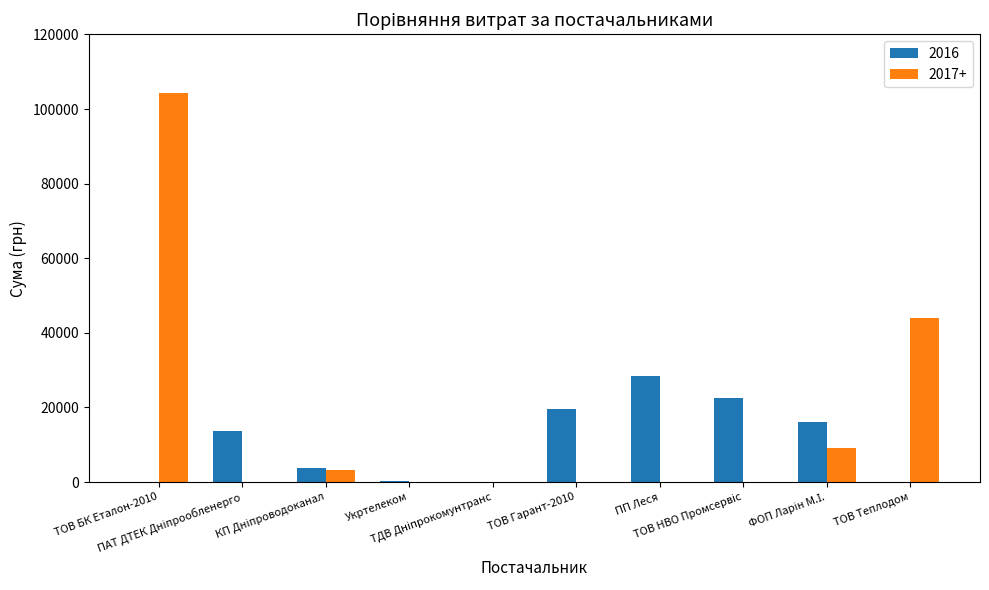

What are all the series names shown in the legend?

2016, 2017+